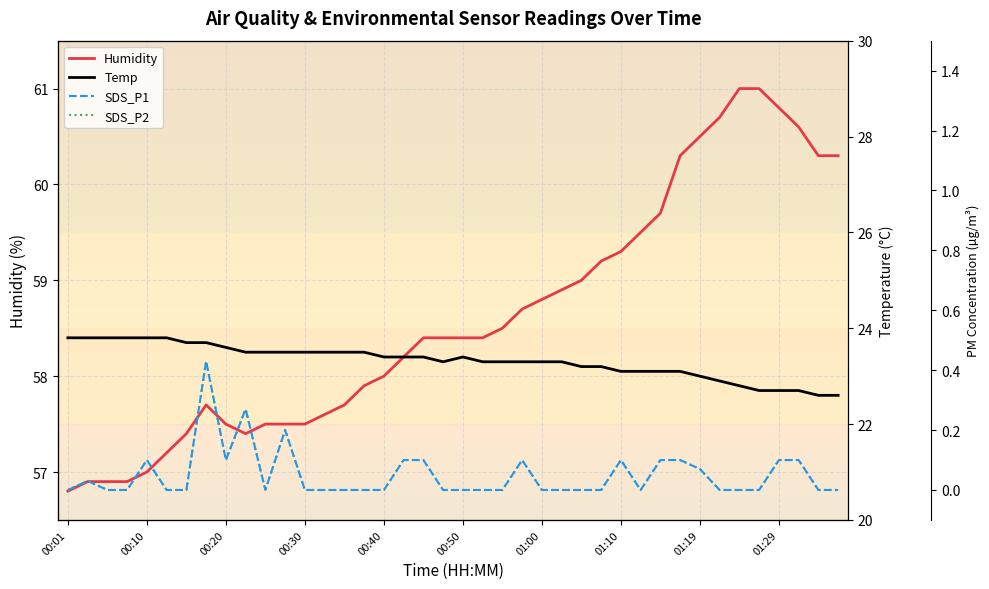

The value of Humidity at 35 is 61.0. True or false?

True